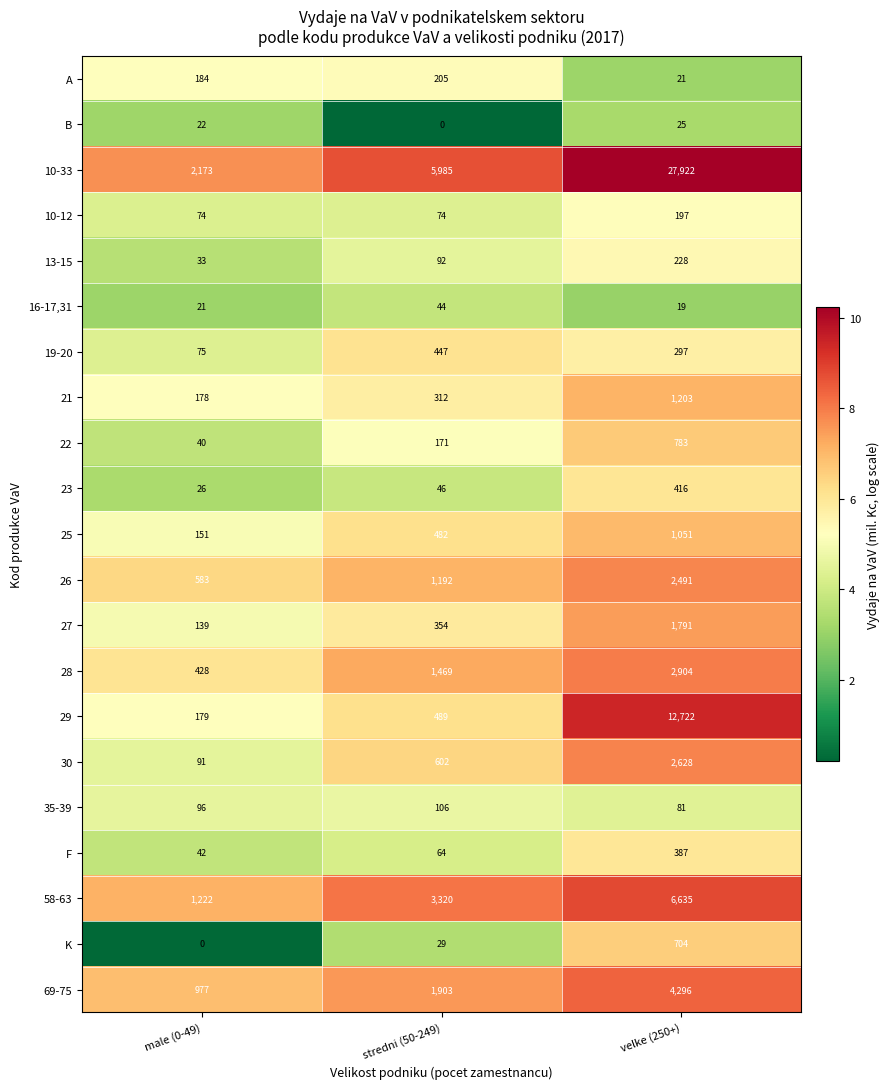

What is the greatest value displayed?

27922